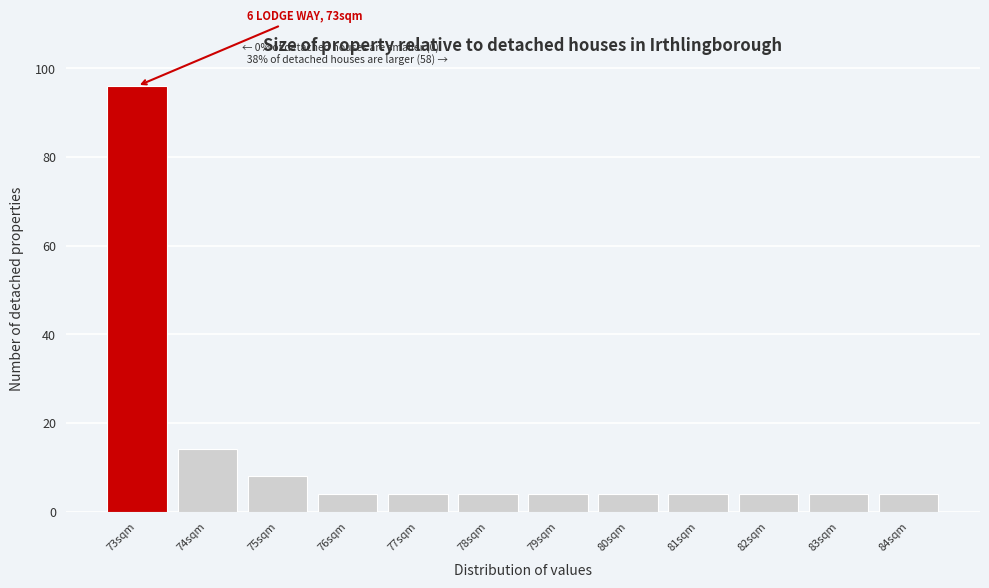

Over which range of the x-axis is the bar tallest?

72.5 to 73.5